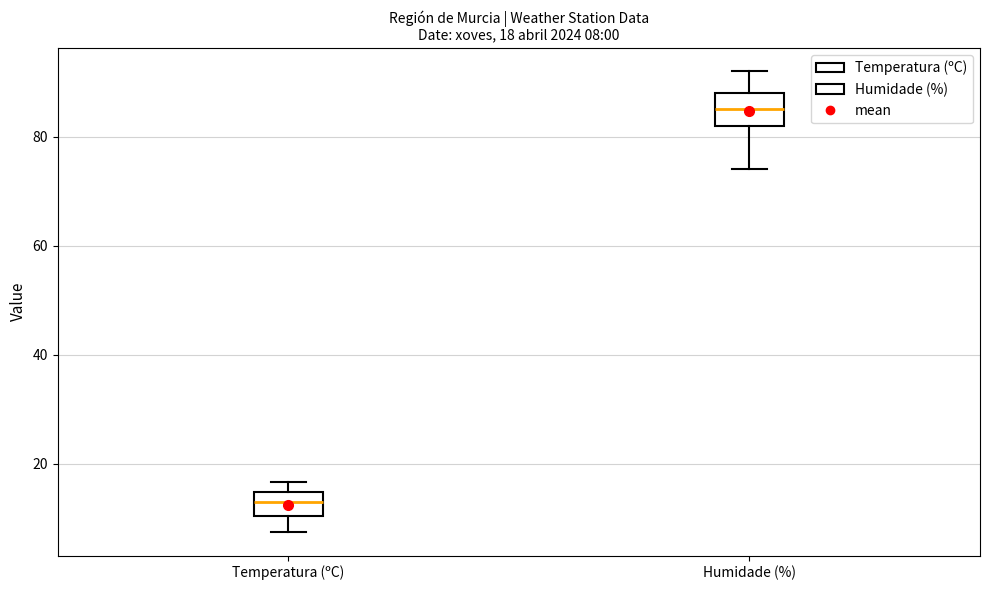

Which box has the highest median line?

Humidade (%)